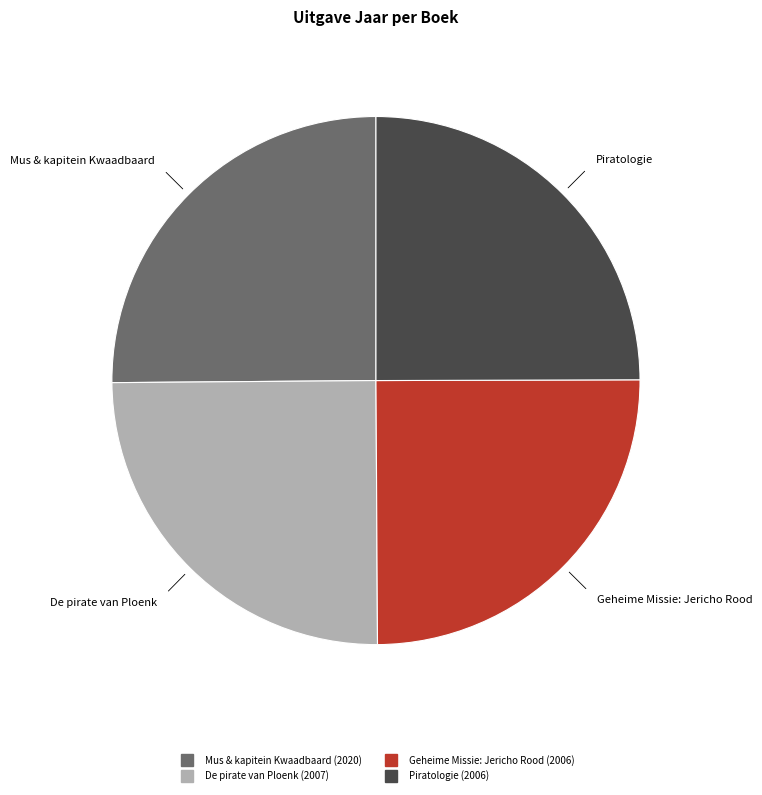

How many slices are in this pie chart?

4